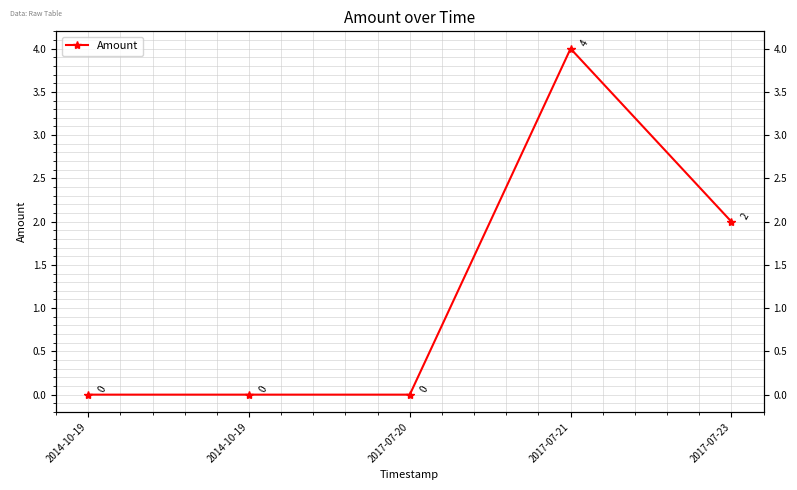

At which category does the data reach its first local peak?

2017-07-21